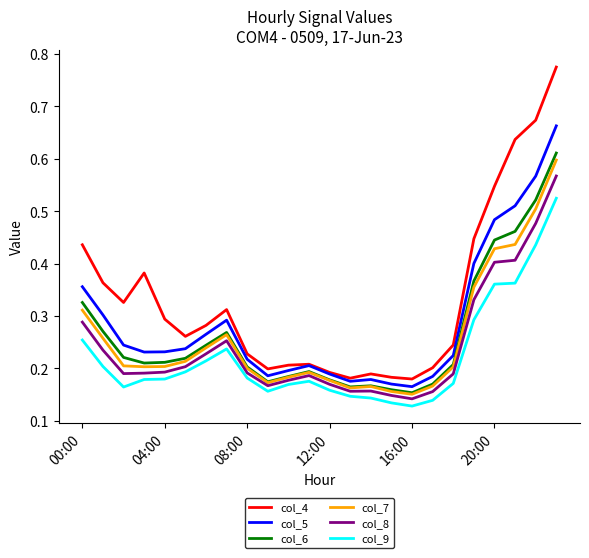

True or false: col_9 and col_4 intersect in this chart.

False